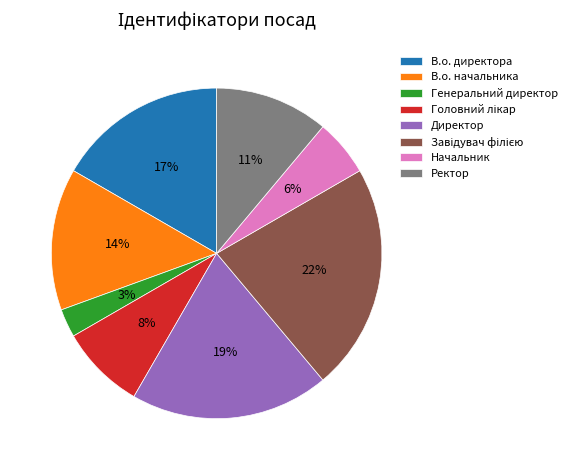

Which has a higher value, Директор or Ректор?

Директор